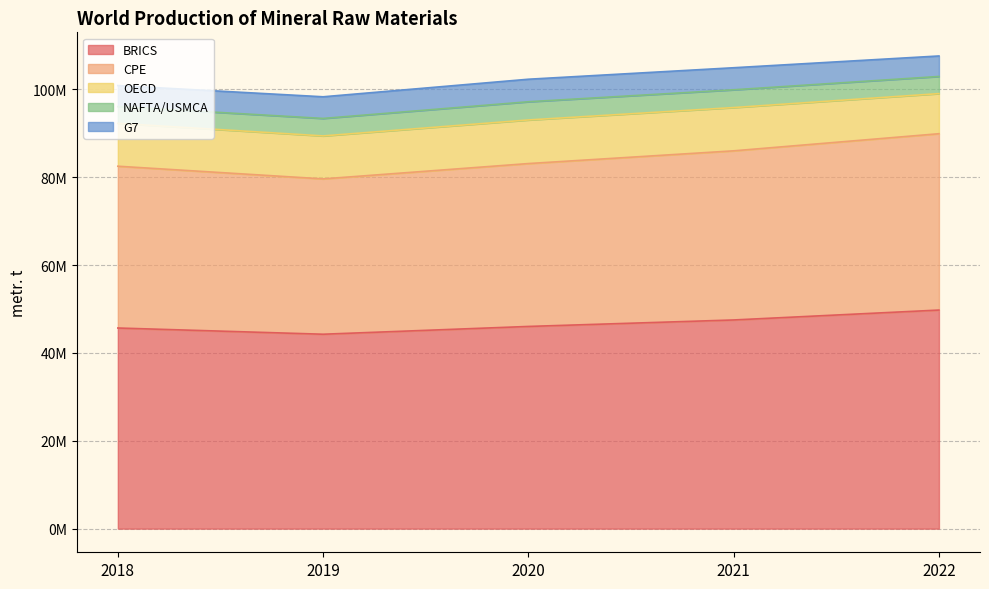

True or false: G7 and NAFTA/USMCA cross at least once.

False